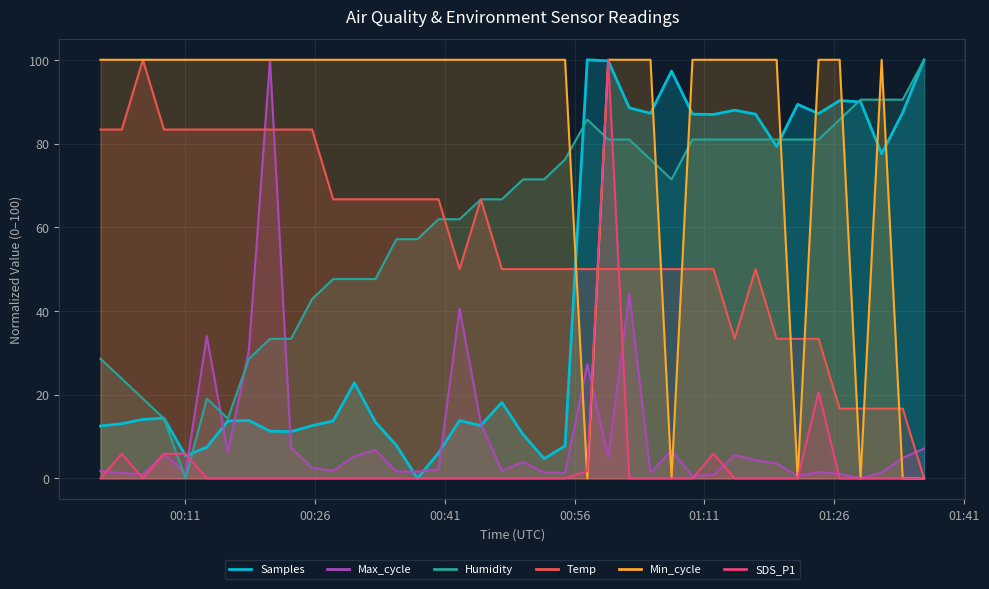

How many interior local valleys does the Humidity series have?

3